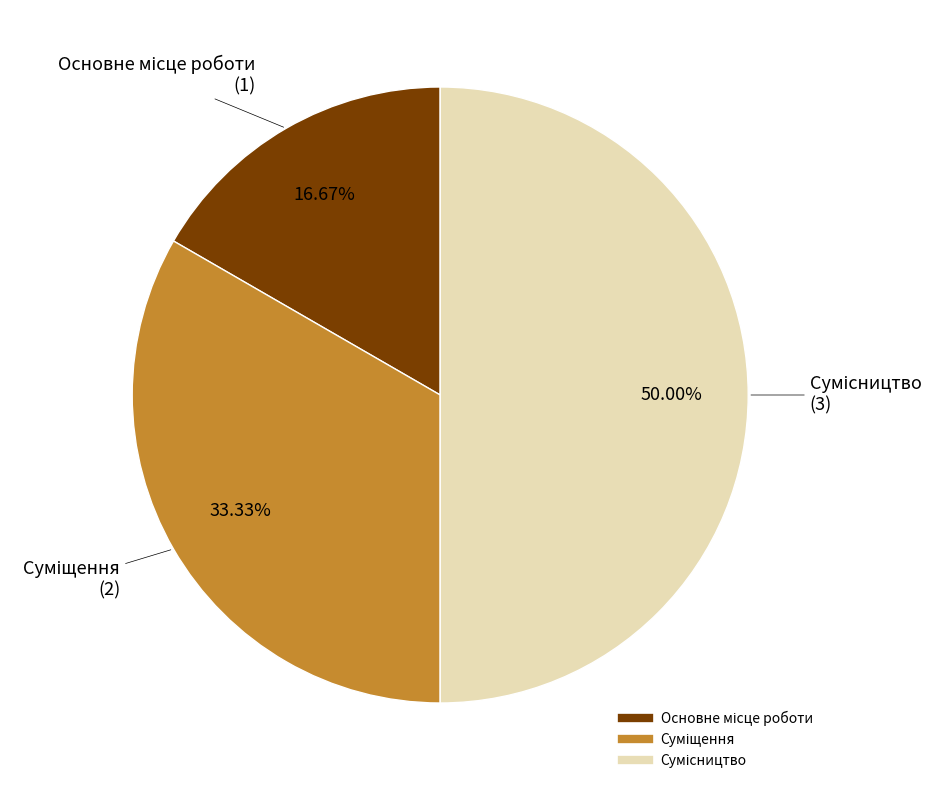

What percentage is the Суміщення slice, to the nearest percent?

33%